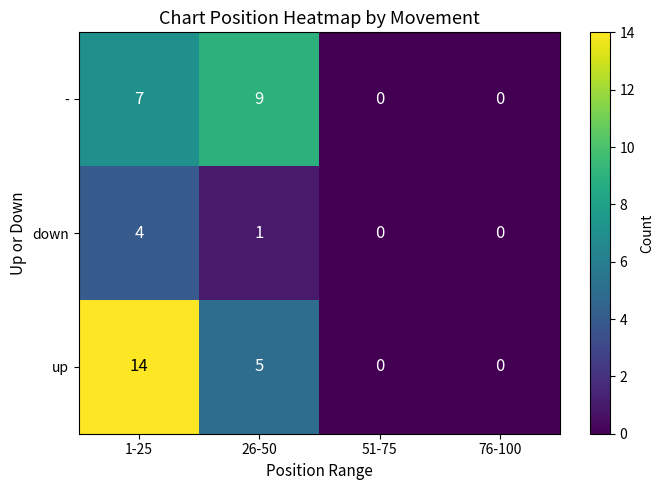

True or false: - has a value of 0 at 76-100.

True